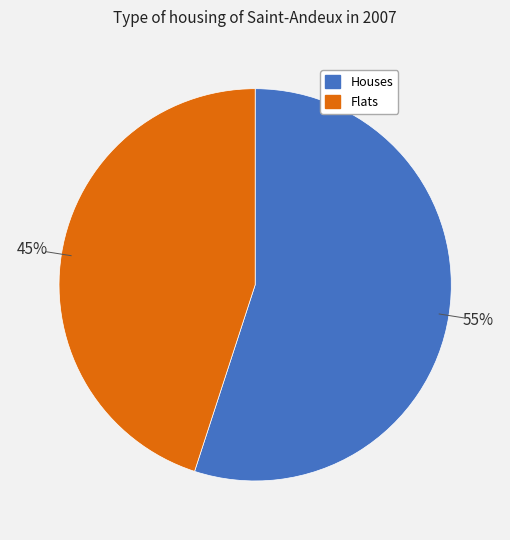

Is there a majority slice in this chart?

Yes